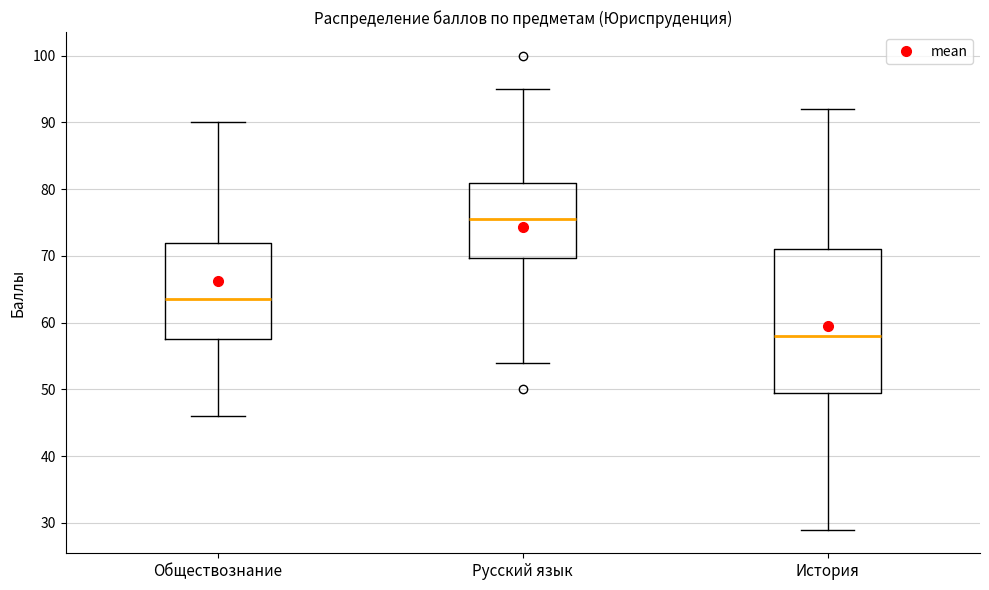

Which box's median line is the lowest?

История